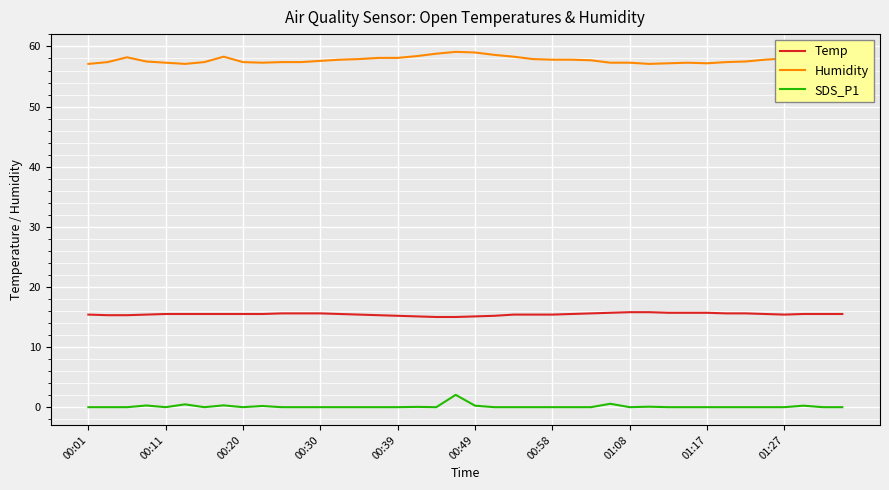

True or false: Temp and Humidity intersect in this chart.

False